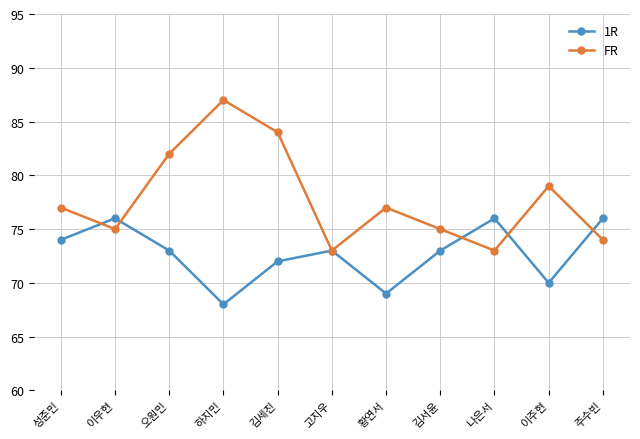

Read the 1R value at 김서윤.

73